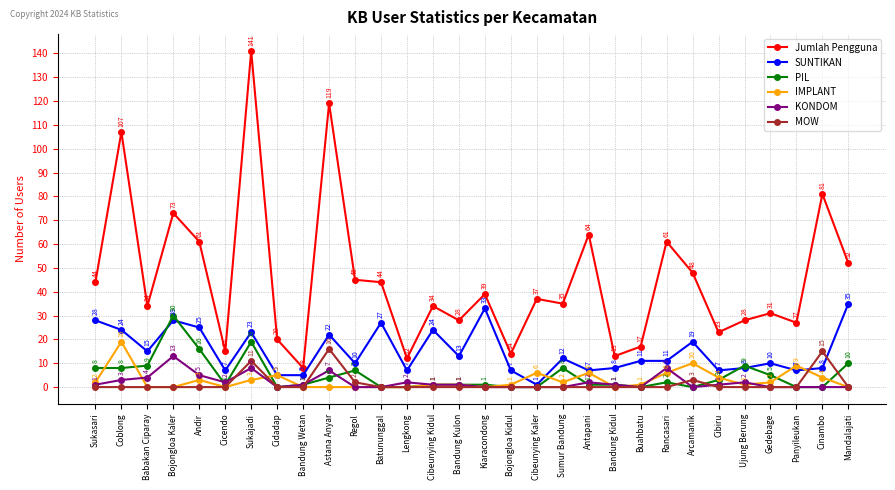

What value does the Jumlah Pengguna series have at Regol, to the nearest 50?

50